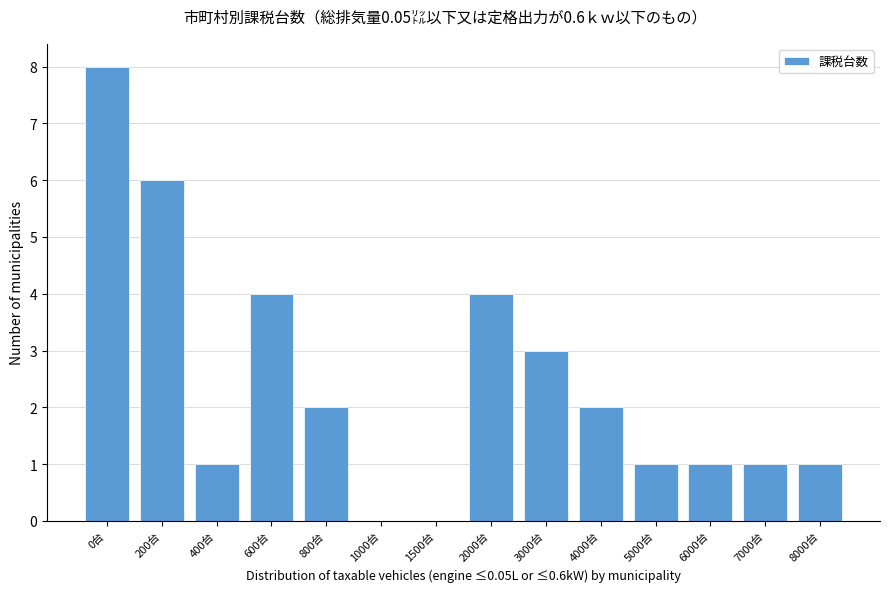

Reading left to right, extract all data points from this chart.

0台=8	200台=6	400台=1	600台=4	800台=2	1000台=0	1500台=0	2000台=4	3000台=3	4000台=2	5000台=1	6000台=1	7000台=1	8000台=1